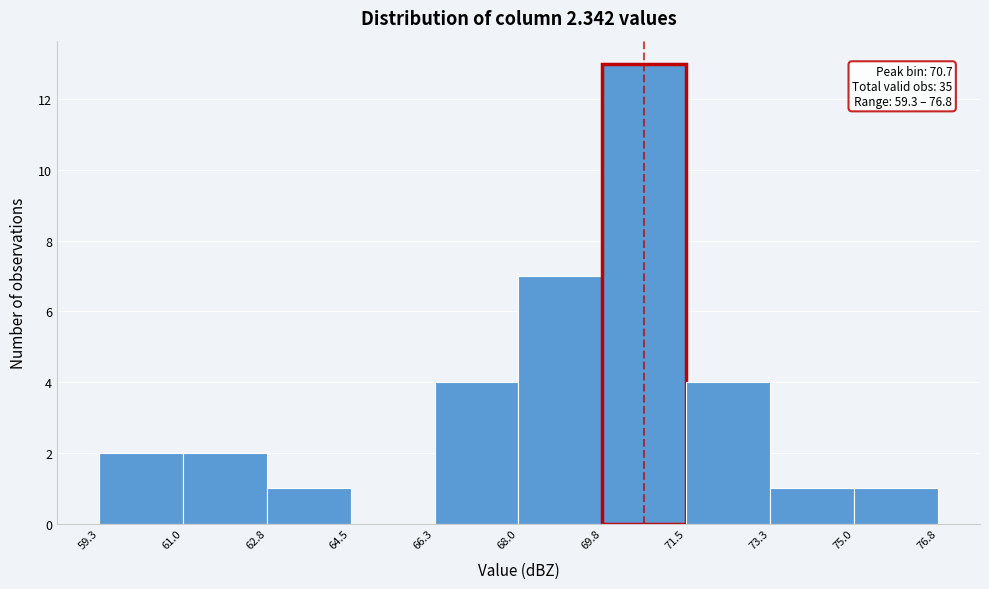

Over which range of the x-axis is the bar tallest?

69.8 to 71.5